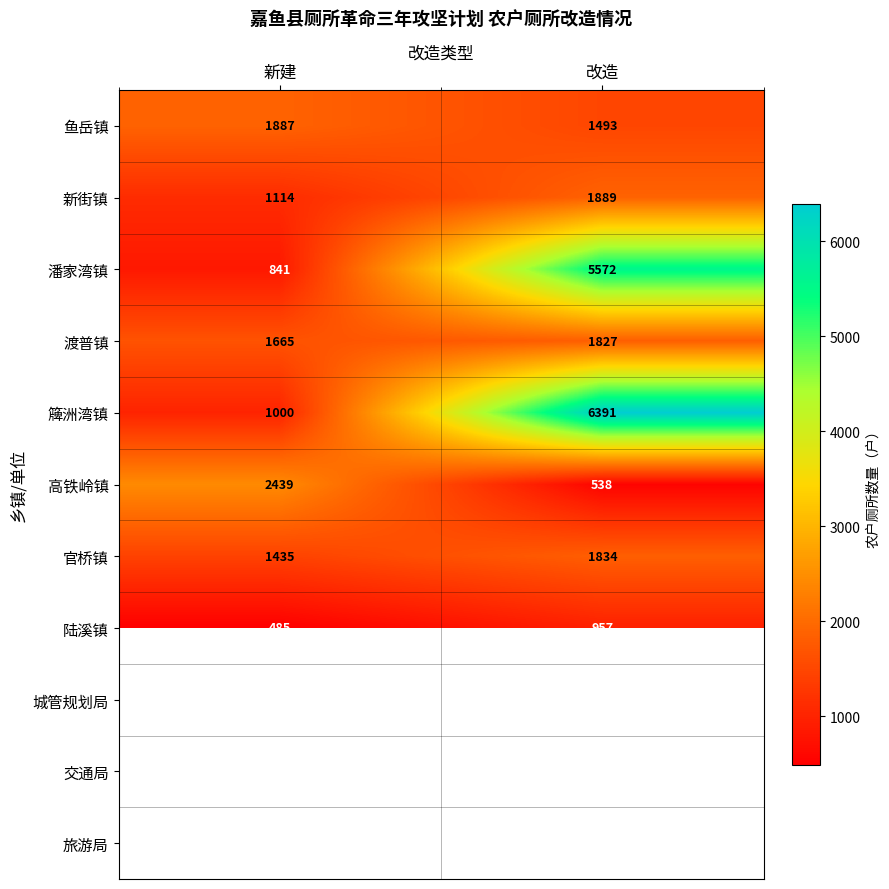

Is the value of 陆溪镇 at 改造 greater than the value of 高铁岭镇 at 新建?

No